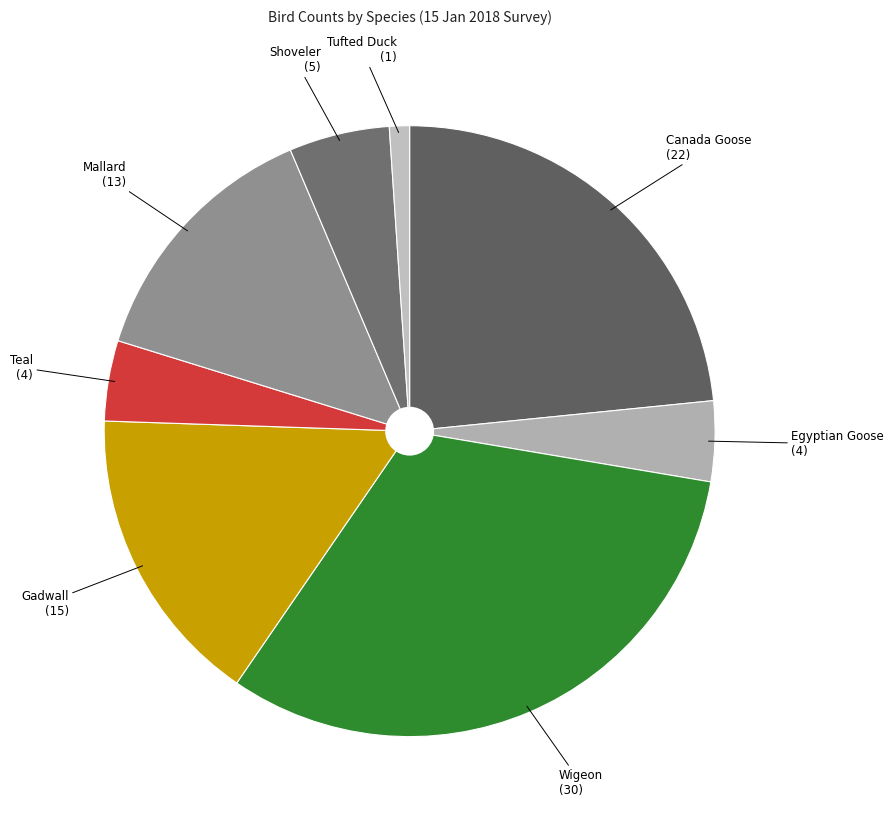

Which slice is the largest?

Wigeon